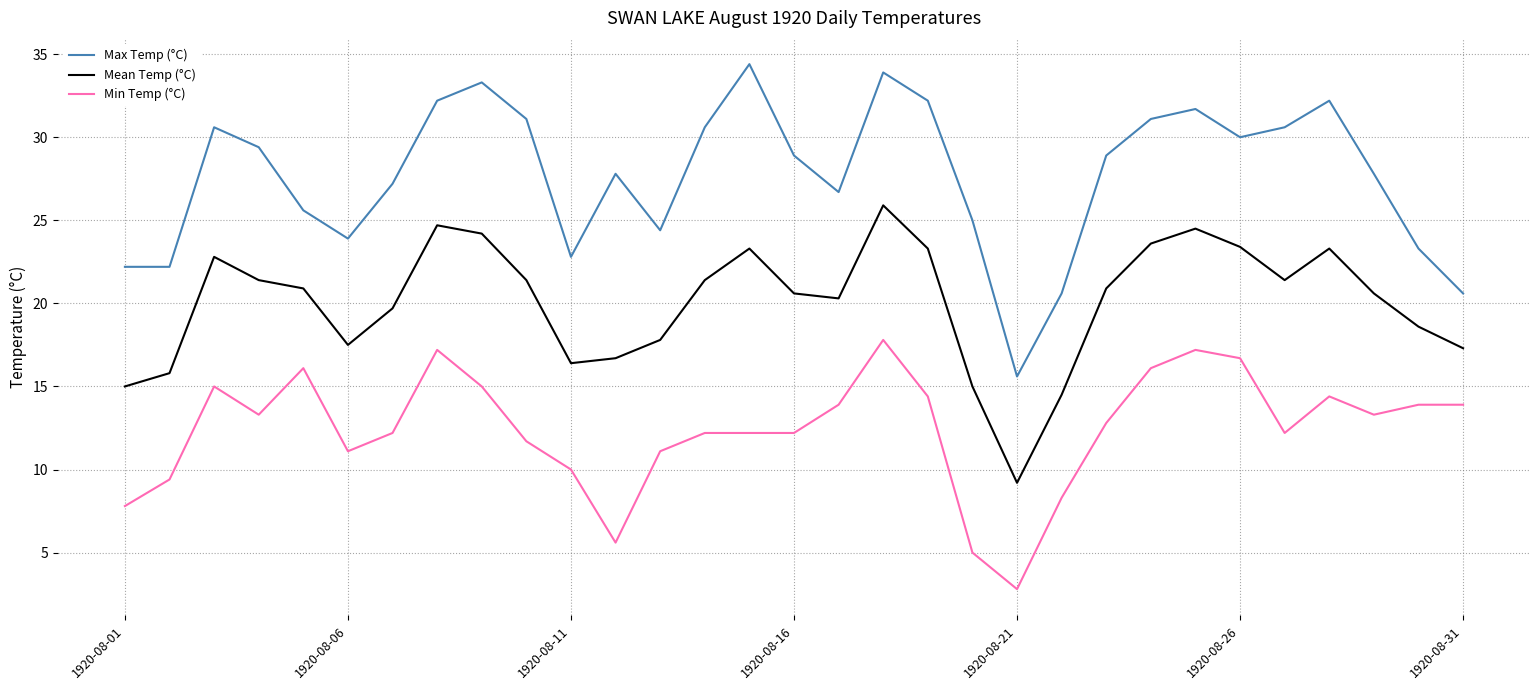

Rank the series by their average value, from lowest to highest.

Min Temp (°C), Mean Temp (°C), Max Temp (°C)